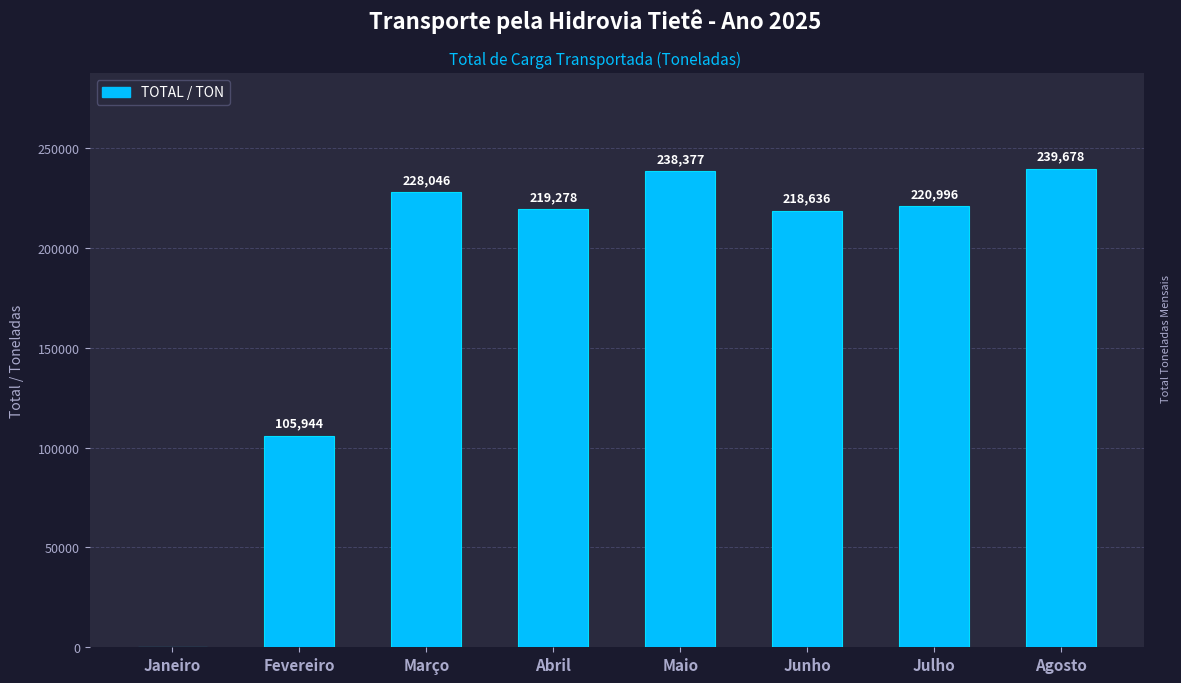

Between Abril and Janeiro, which is larger?

Abril